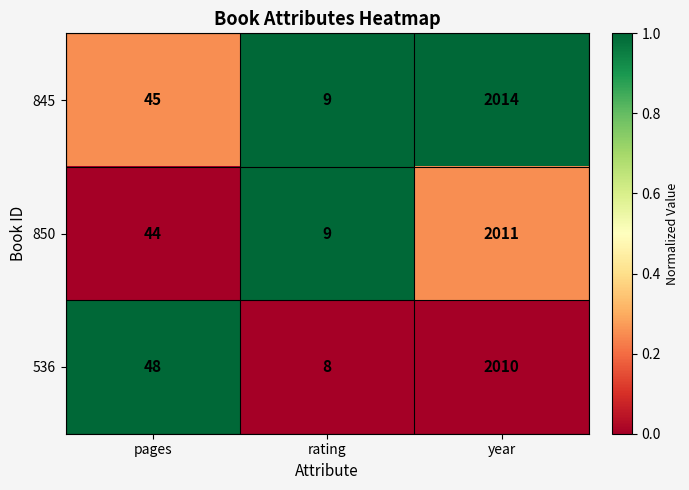

At which category is the sum across all series the highest?

year